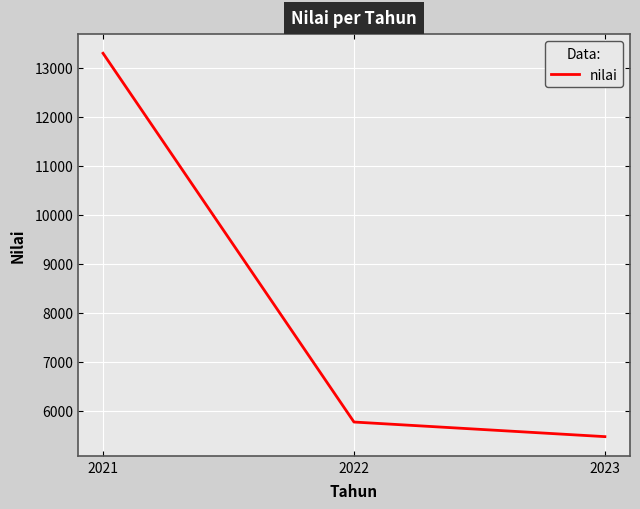

How many values are below 5772?

1